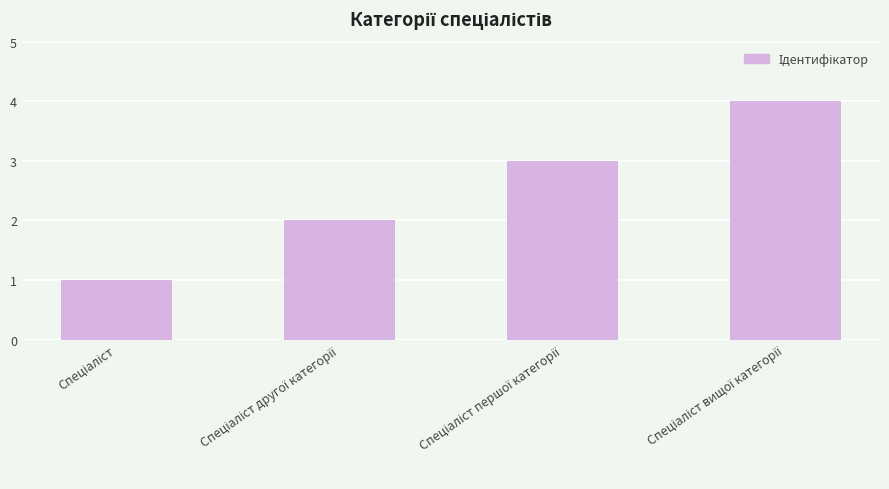

What is the maximum value shown in the chart?

4